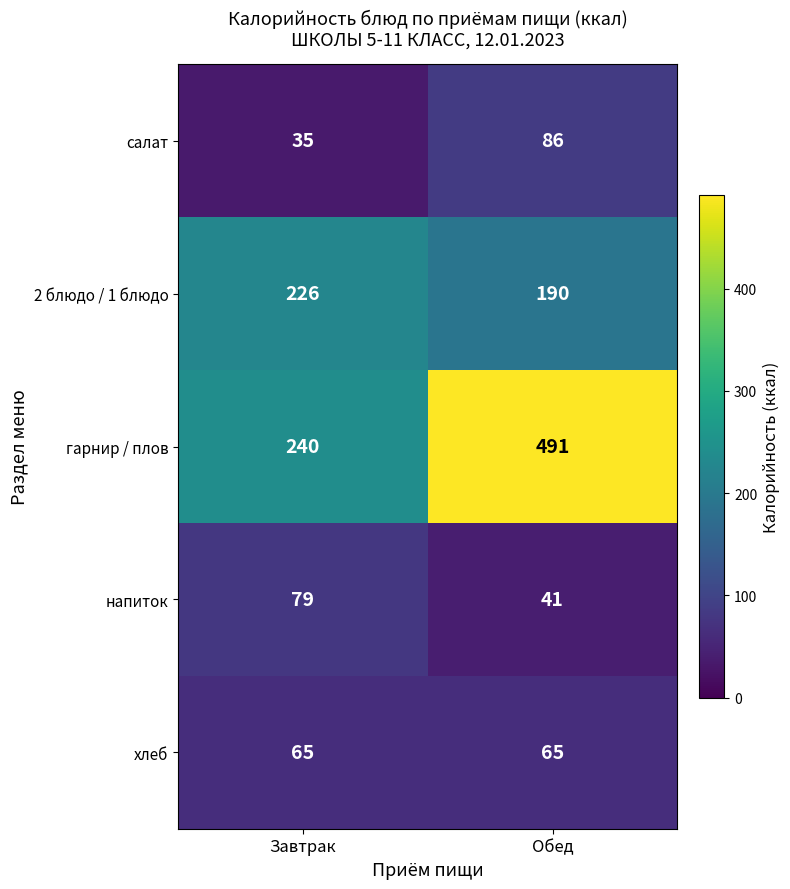

Reading right to left, what are all the values shown in this chart?

салат: Обед=86	Завтрак=35
2 блюдо / 1 блюдо: Обед=190	Завтрак=226
гарнир / плов: Обед=491	Завтрак=240
напиток: Обед=41	Завтрак=79
хлеб: Обед=65	Завтрак=65